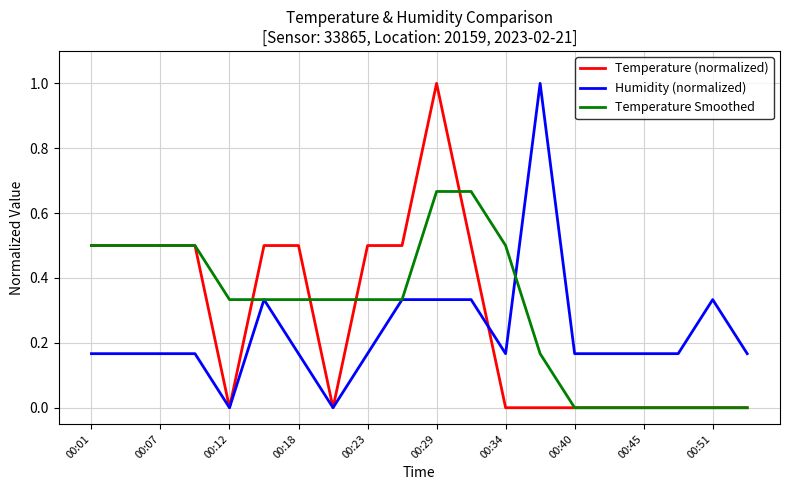

What is the maximum value for Humidity (normalized)?

1.0